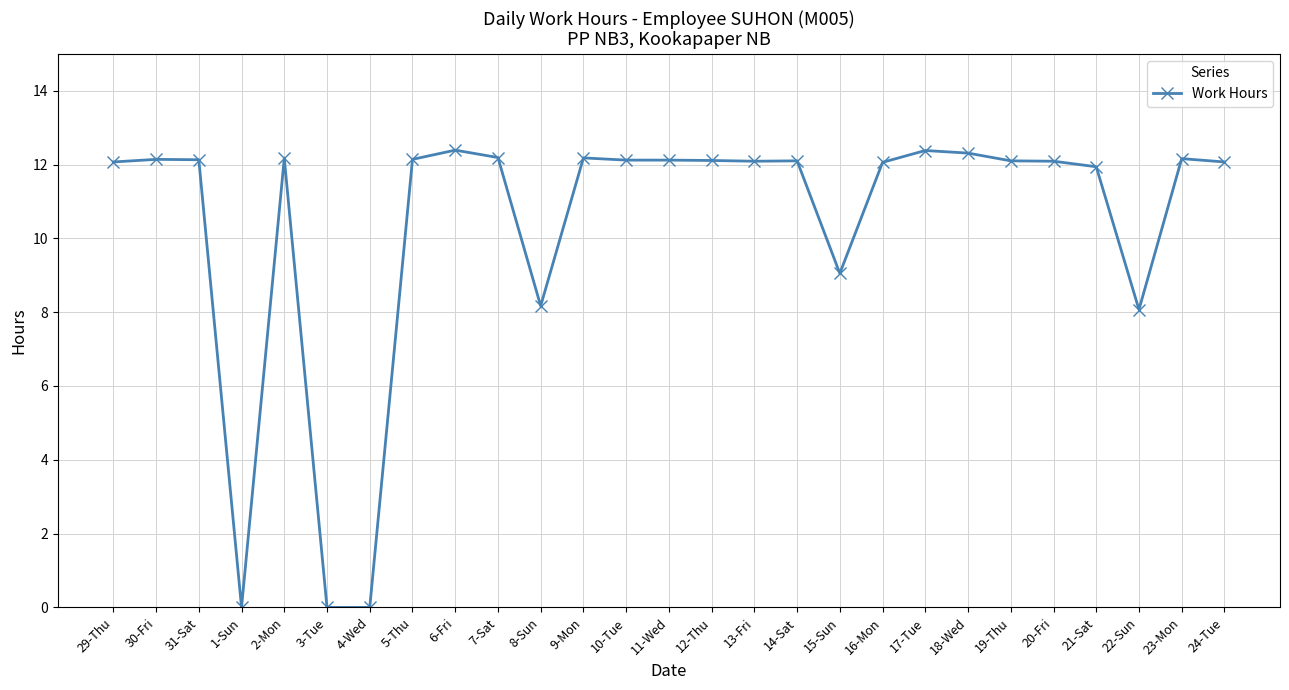

How many lines are shown in the chart?

1